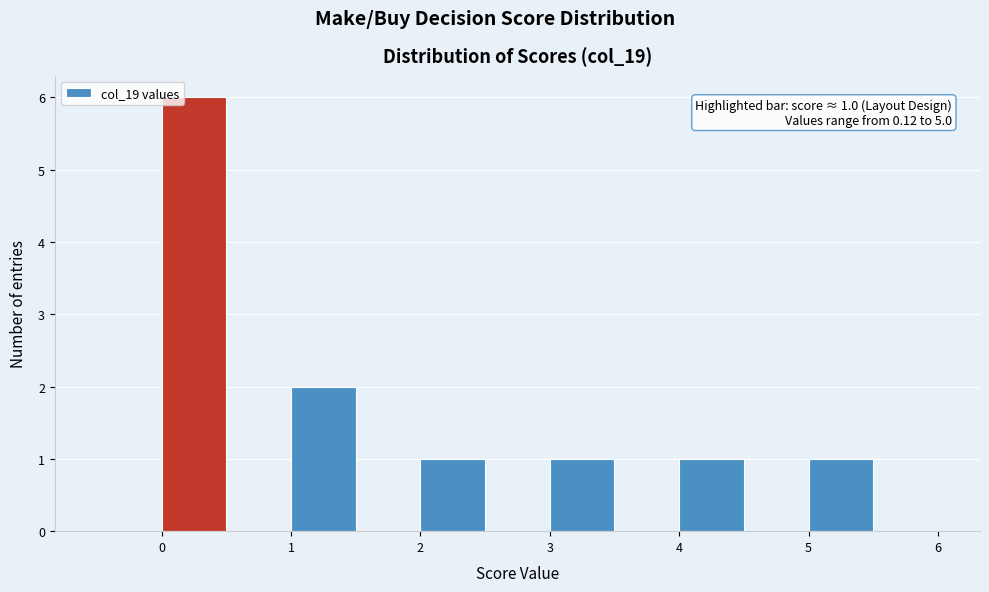

Over which range of the x-axis is the bar tallest?

0.0 to 0.5